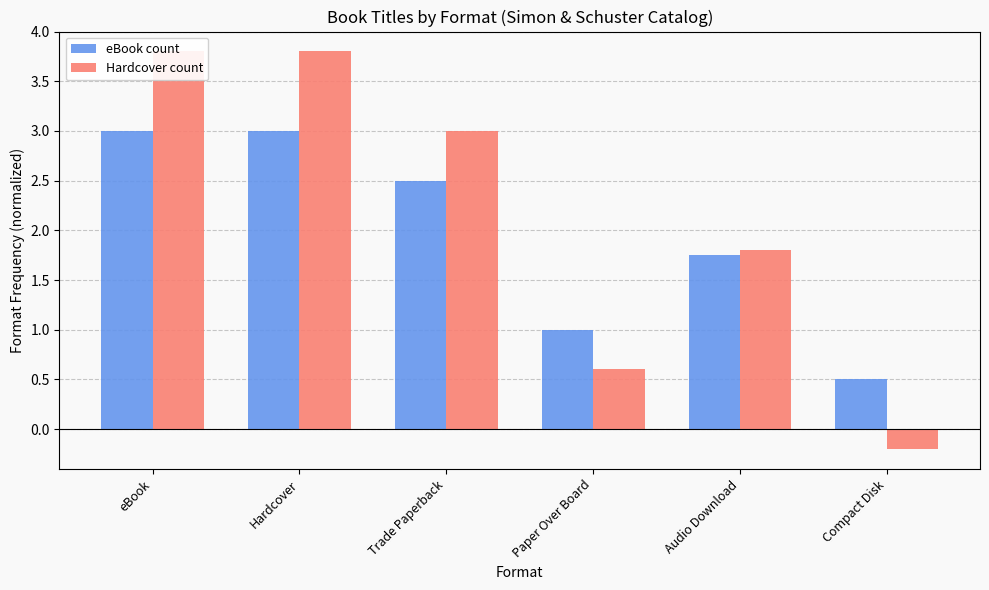

Which series has the largest range (max minus min)?

Hardcover count